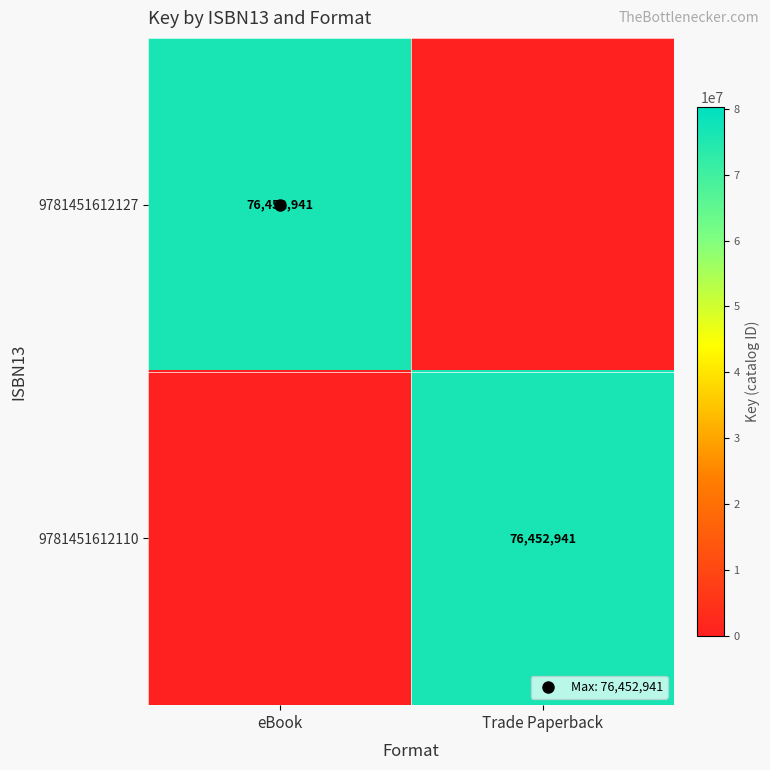

Which series changed the most between eBook and Trade Paperback?

9781451612127